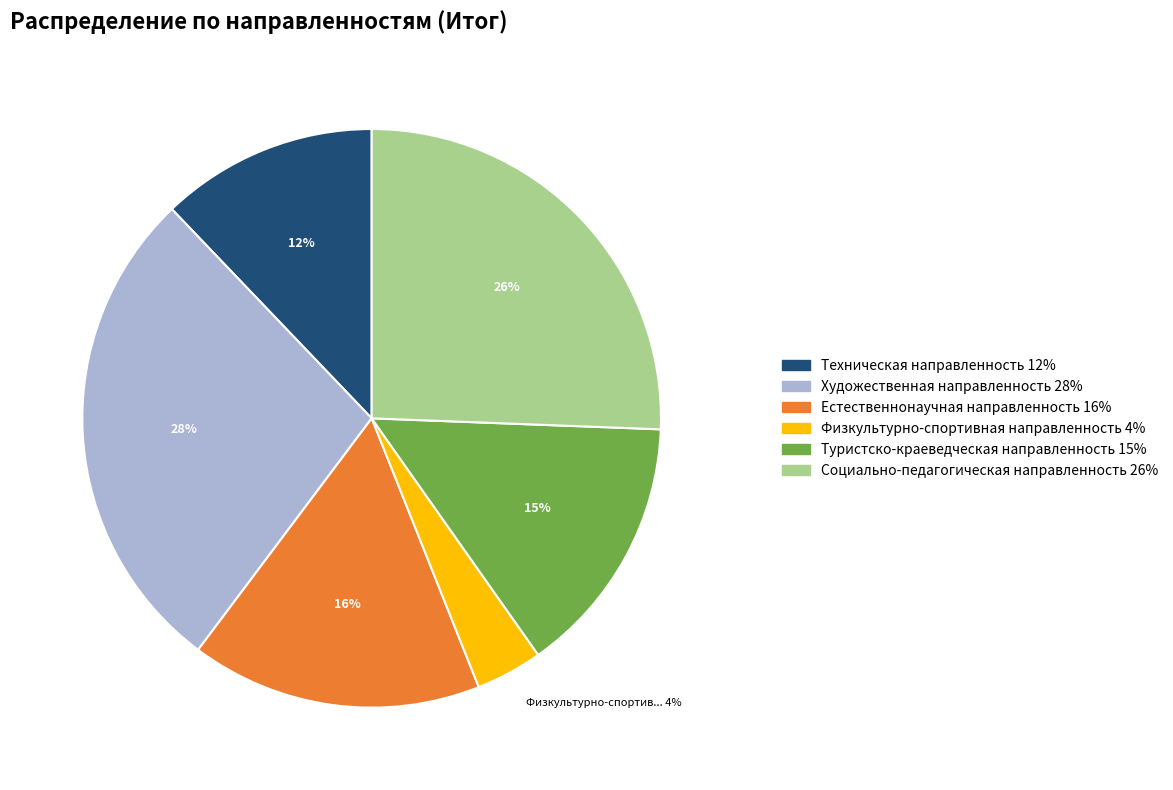

What is the smallest slice in the pie chart?

Физкультурно-спортивная направленность